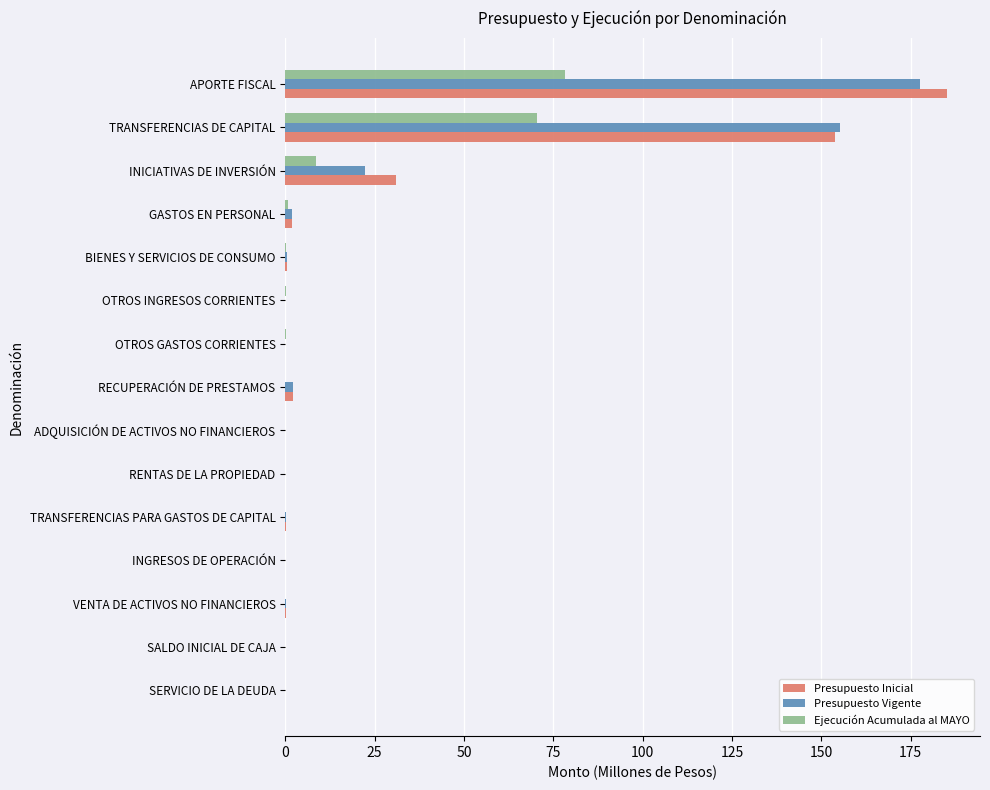

What is the sum of all Presupuesto Vigente values?

359.8